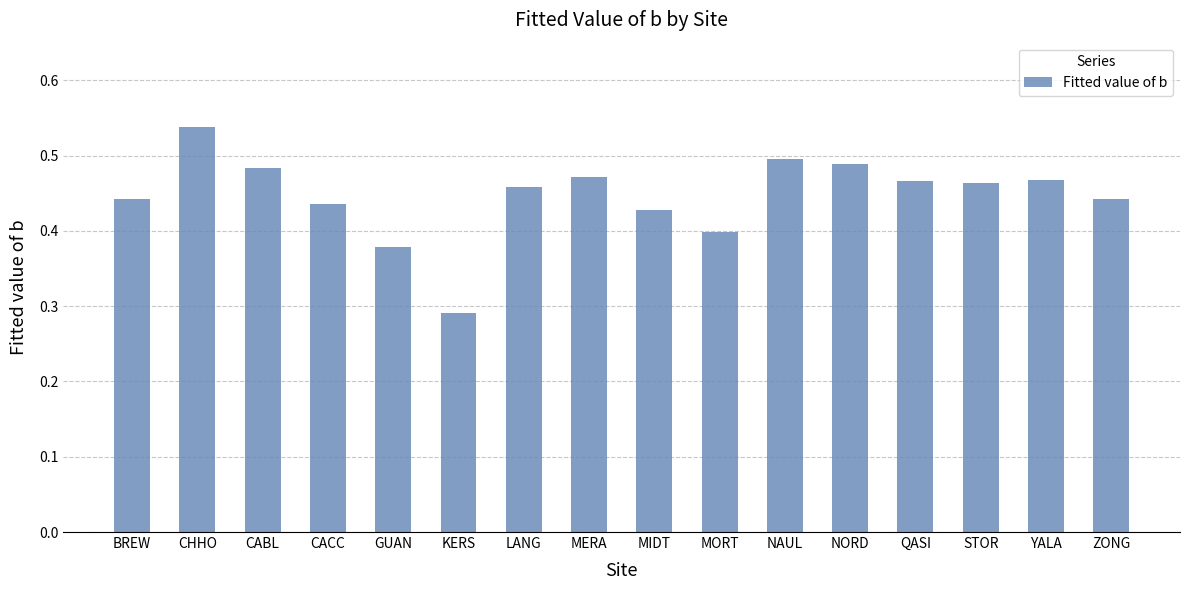

What is the difference between the maximum and minimum values?

0.2